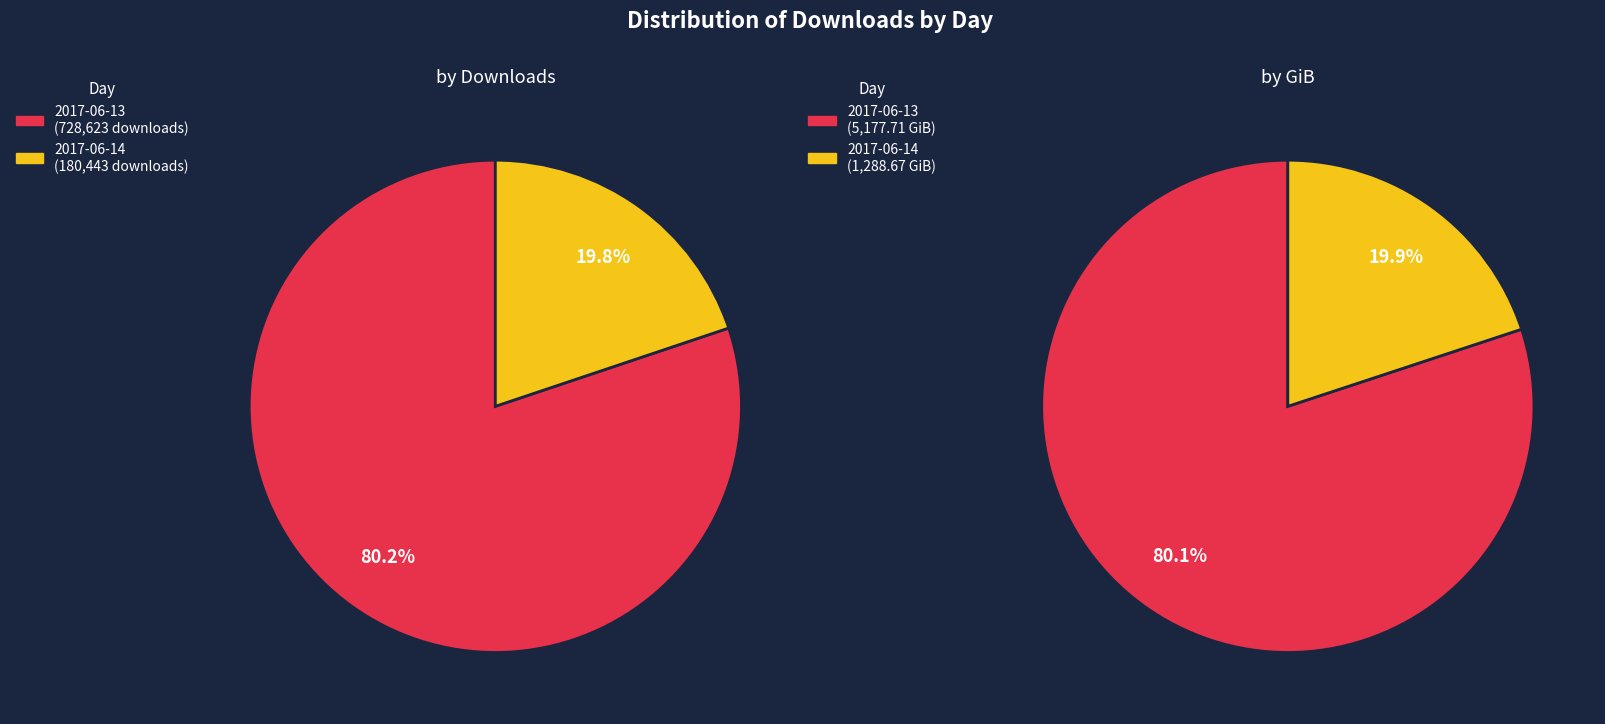

To the nearest percent, what is the difference between the 2017-06-13 and 2017-06-14 slice percentages?

60%